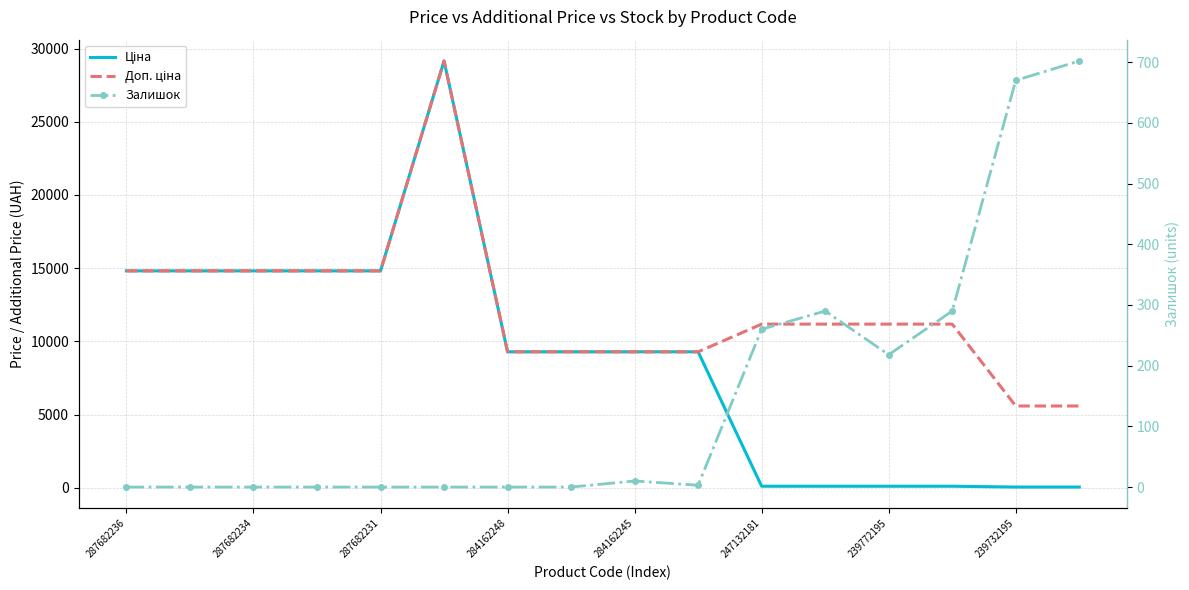

How many data points does each series have?

16